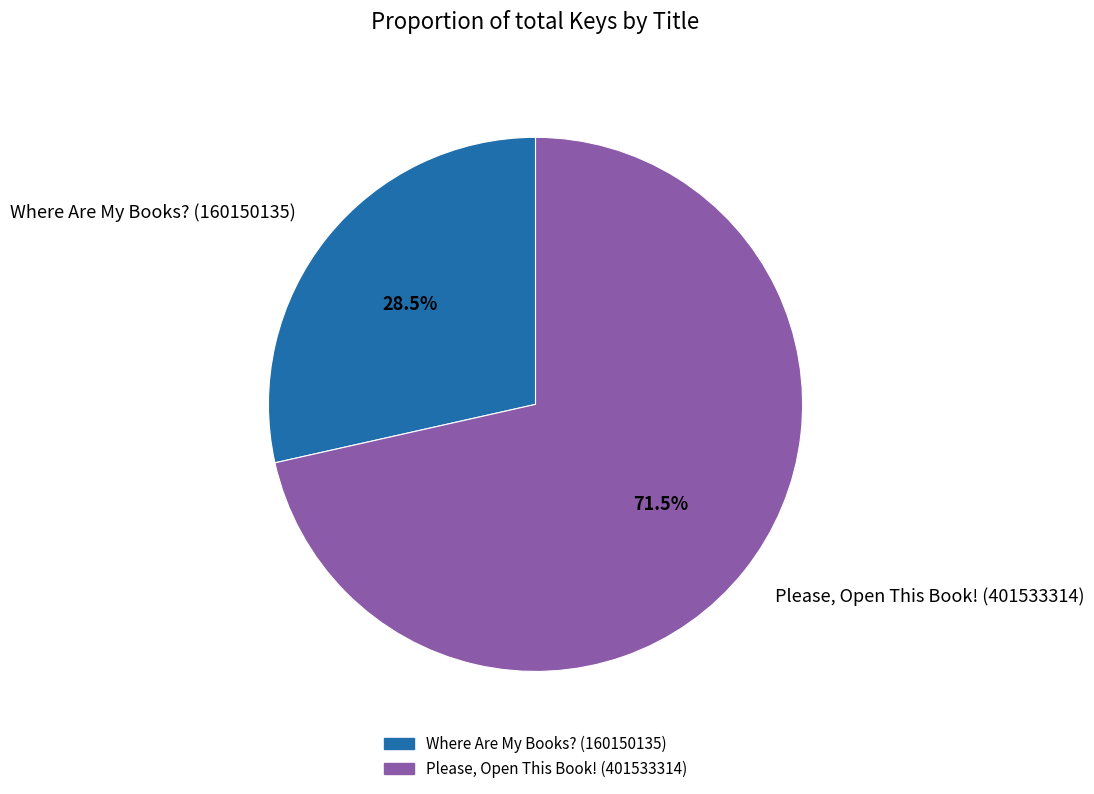

What is the smallest slice in the pie chart?

Where Are My Books? (160150135)